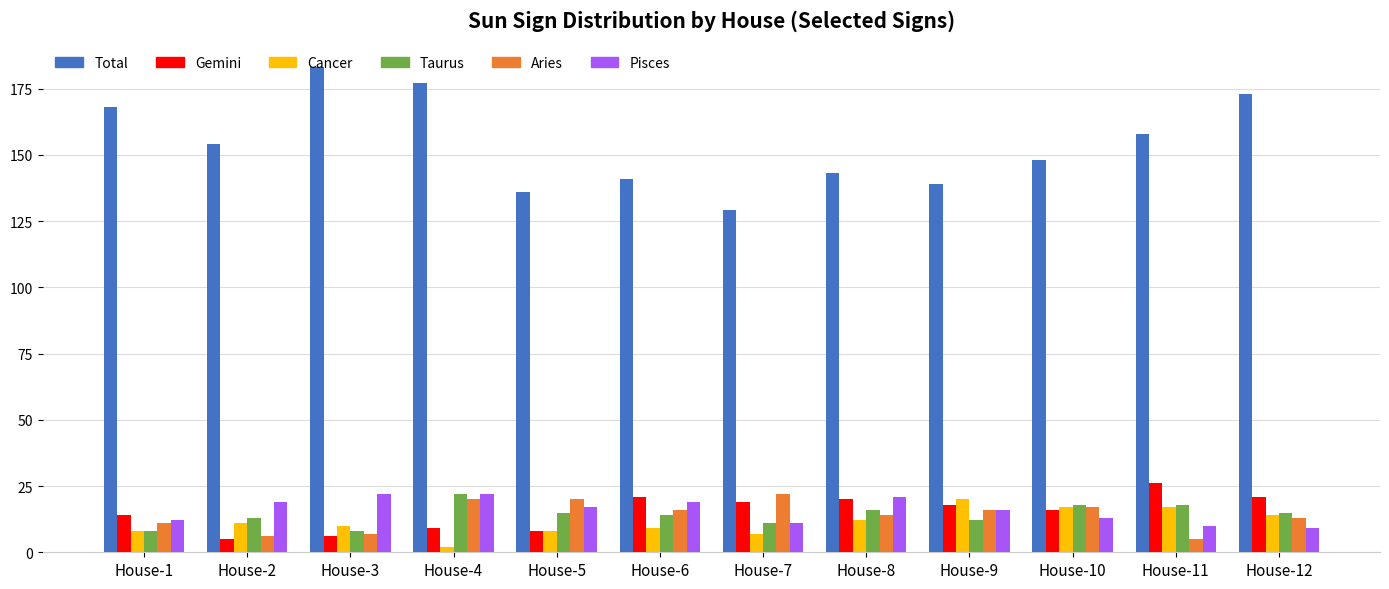

How many categories are shown in the chart?

12